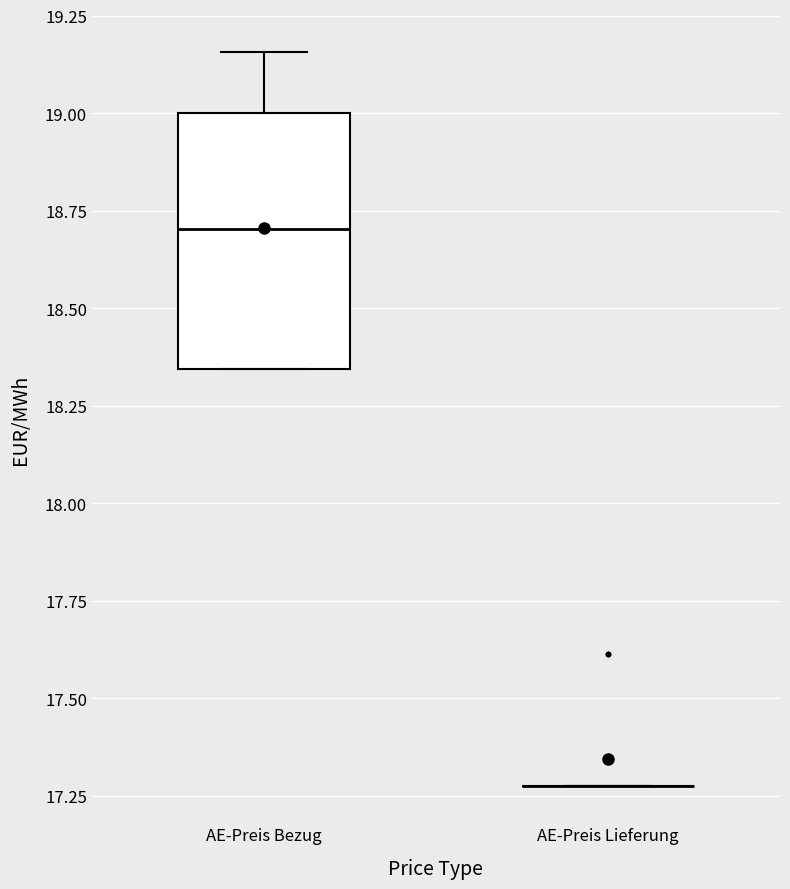

Reading left to right, read every box against the y-axis: the position of its median line, the range the box covers, and the ends of its whiskers. The values are not printed on the chart, so give them approximately, as read against the axis.

AE-Preis Bezug: median 18.70, box 18.35 to 19.00, whiskers 18.35 to 19.15
AE-Preis Lieferung: box collapsed to a line at 17.30, whiskers 17.30 to 17.30